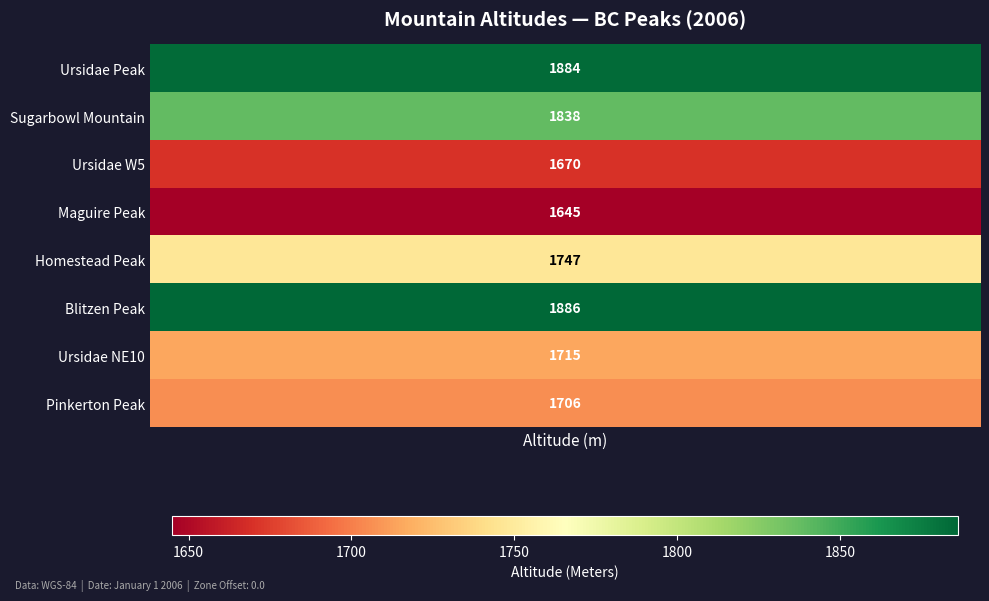

The value of Ursidae Peak at 0 is 905. True or false?

False